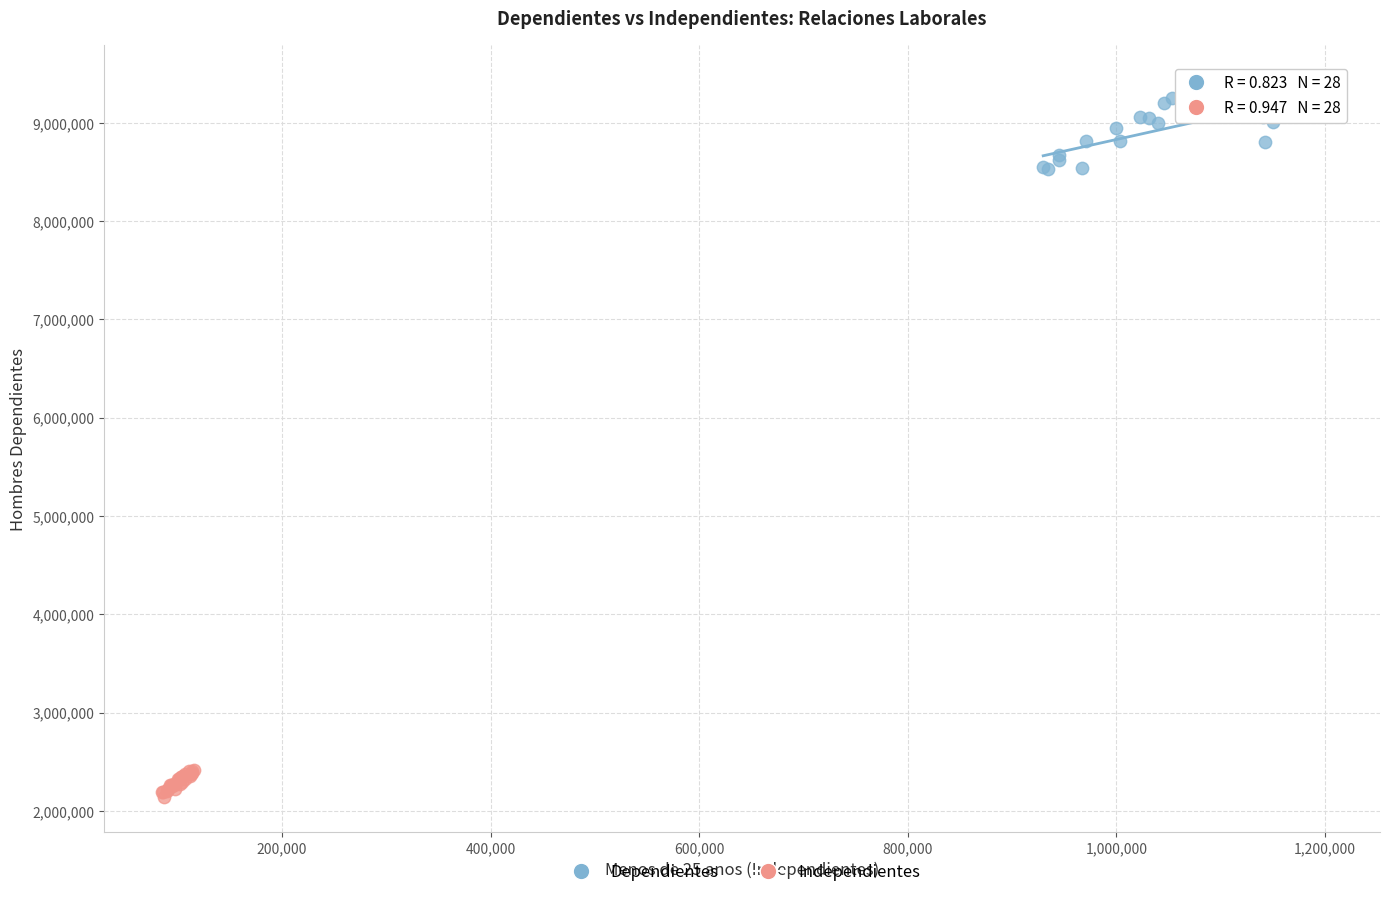

Which series has the largest Y range (max minus min)?

Dependientes